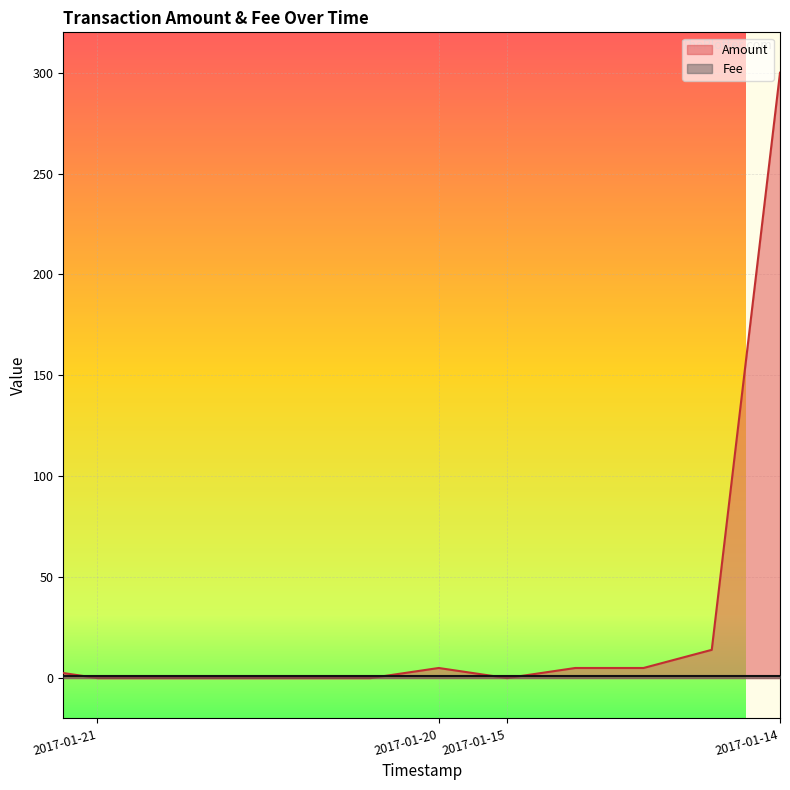

How many times do Amount and Fee cross each other?

4